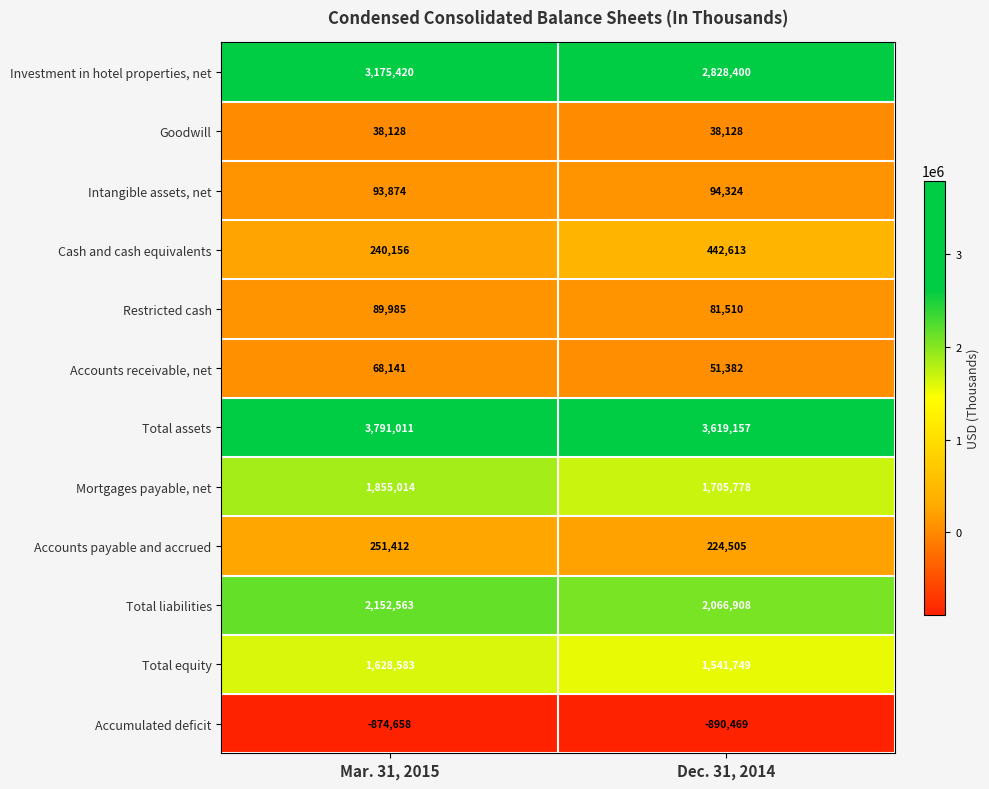

At which label is Intangible assets, net closest to 94099?

Mar. 31, 2015